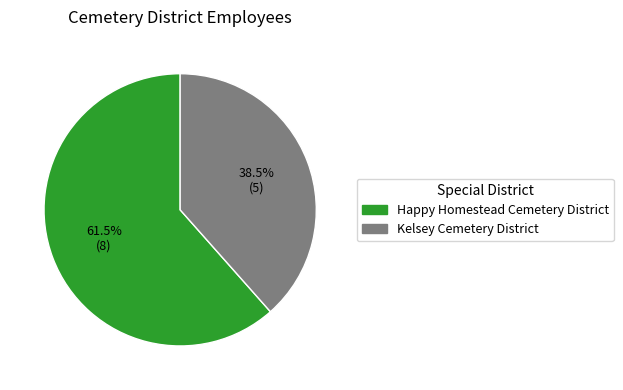

Approximately how many times larger is the value at Kelsey Cemetery District compared to Happy Homestead Cemetery District?

0.6